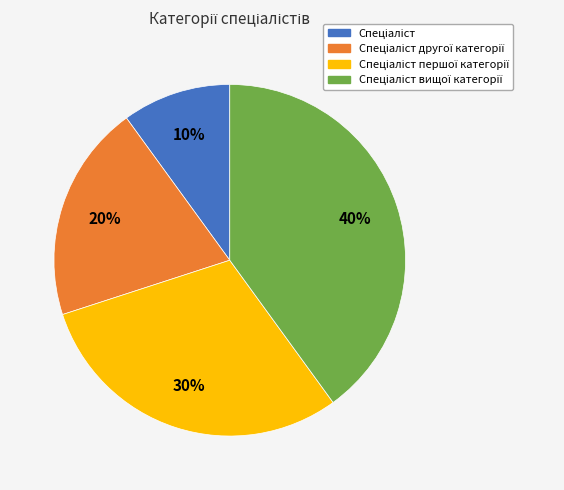

To the nearest percent, what is the difference between the largest and smallest slice percentages?

30%